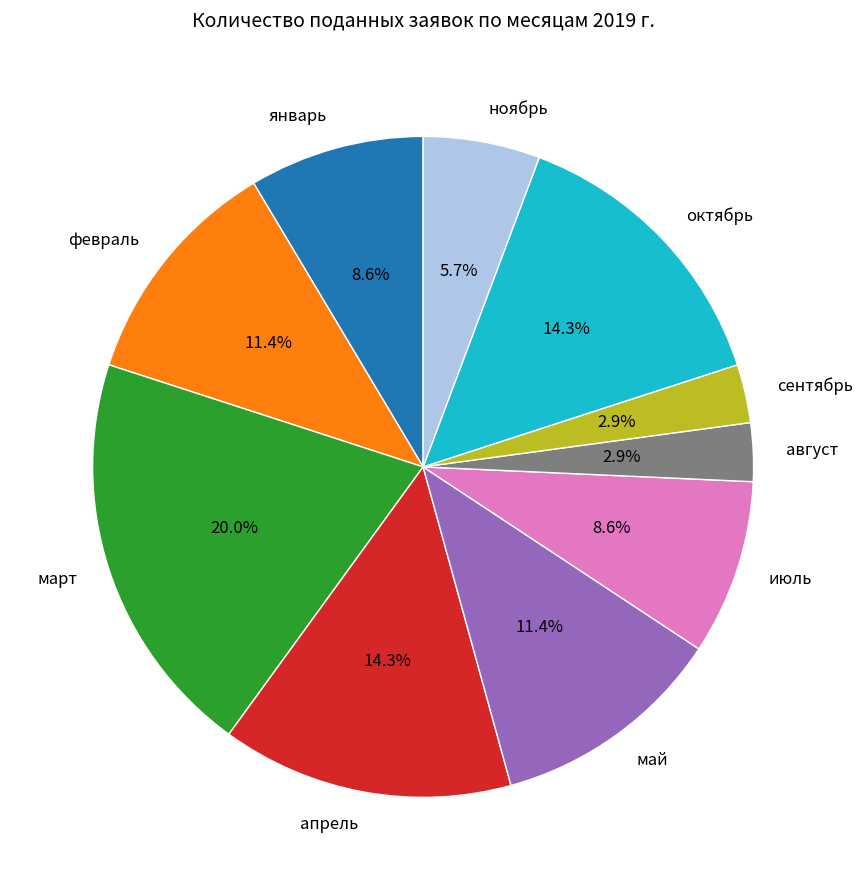

What percentage is NOT represented by август?

97.1%